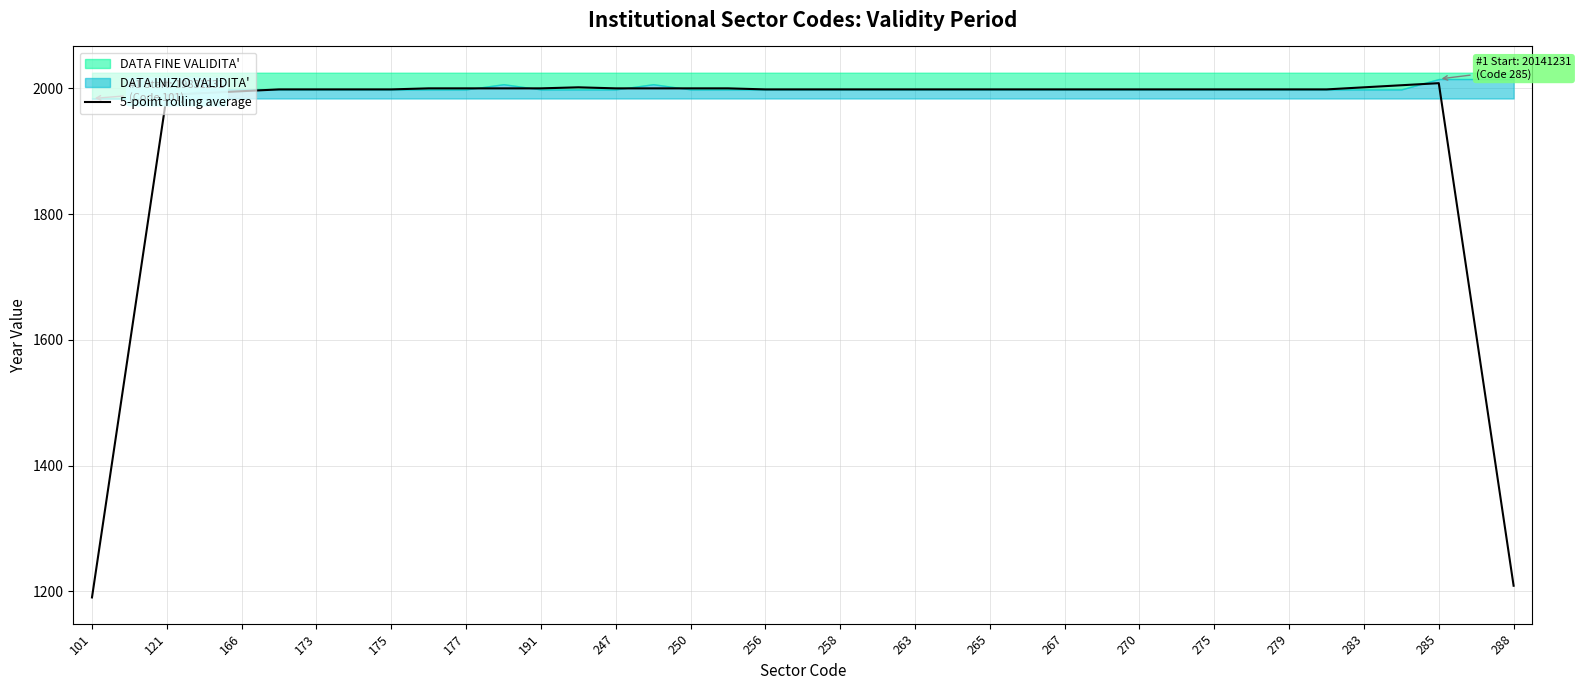

At which label does 5-point rolling average reach its minimum?

101